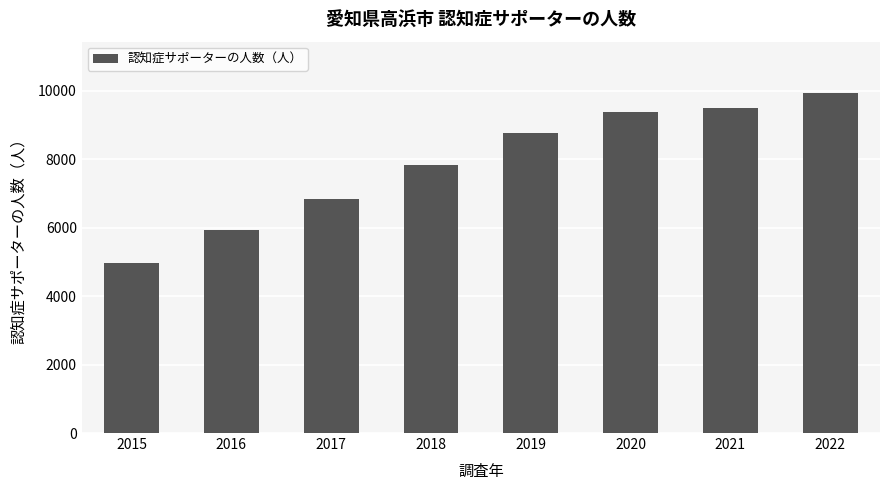

Reading left to right, transcribe all the data shown in this chart.

4969	5924	6836	7848	8767	9396	9491	9949